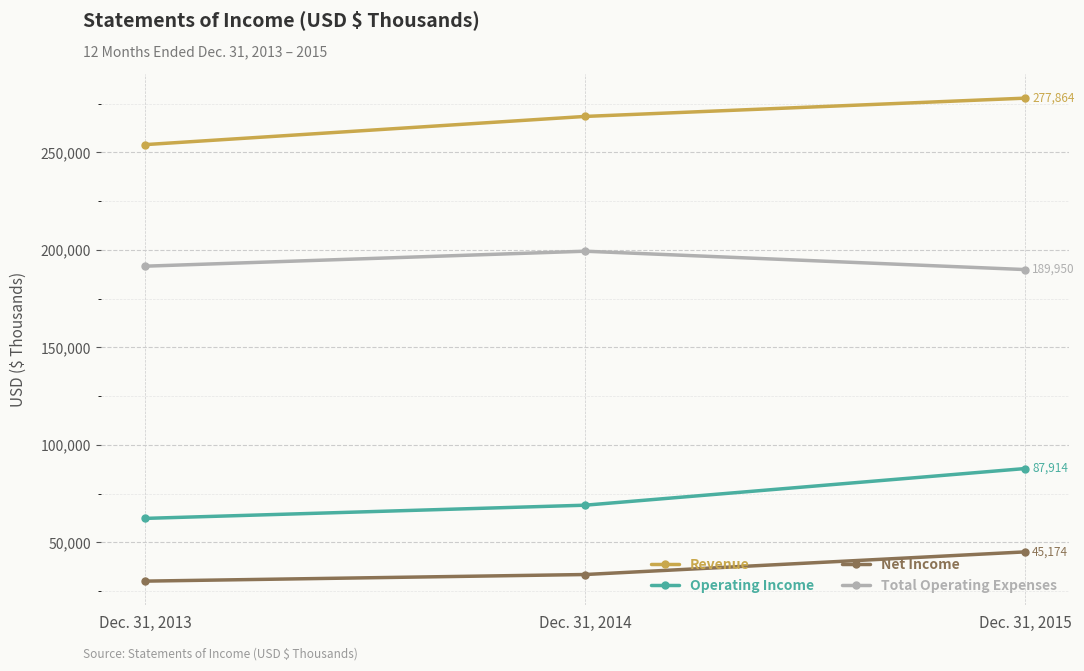

Does the chart display data point markers on the line(s)?

Yes